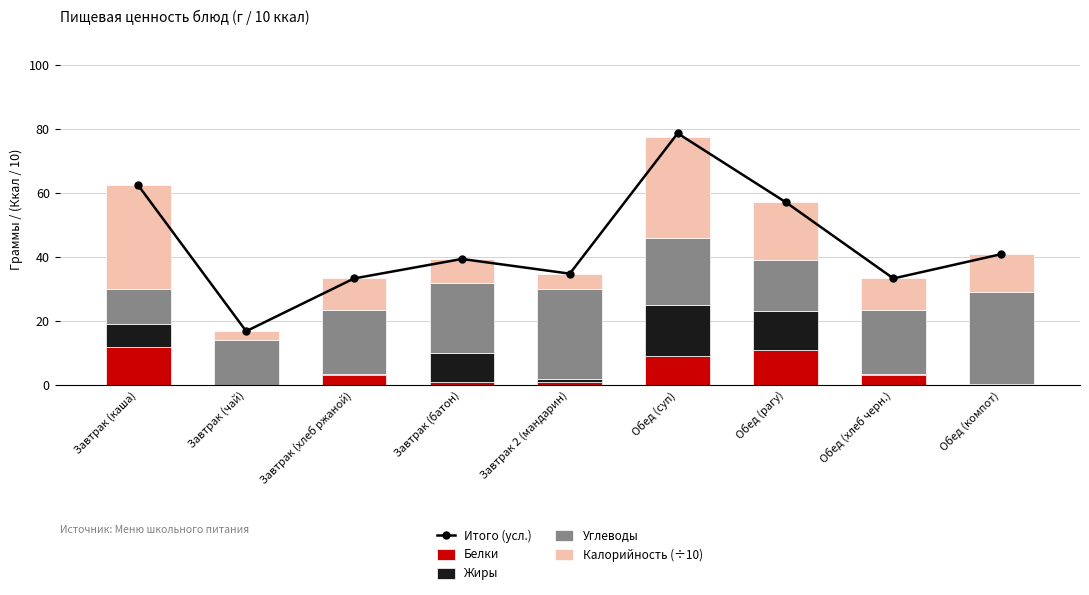

True or false: Белки has a value of 11.0 at Обед (рагу).

True